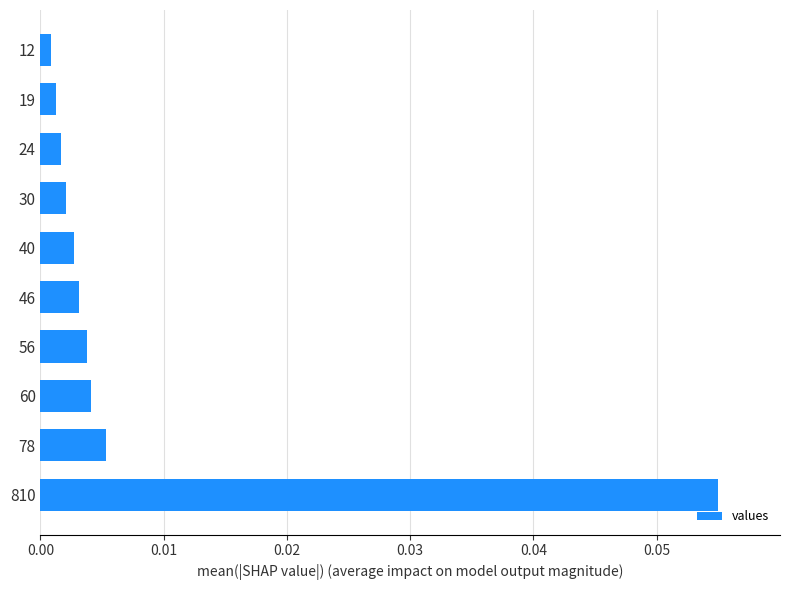

Between 78 and 56, which is larger?

78